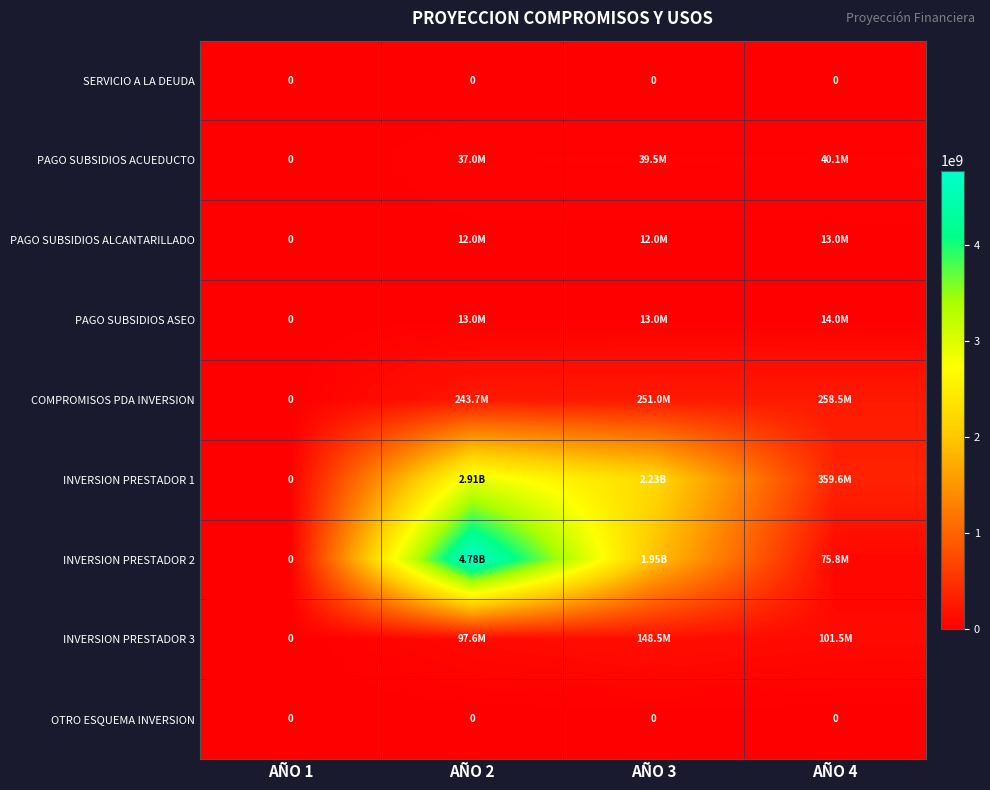

Is the value of PAGO SUBSIDIOS ACUEDUCTO at AÑO 2 greater than the value of COMPROMISOS PDA INVERSION at AÑO 3?

No